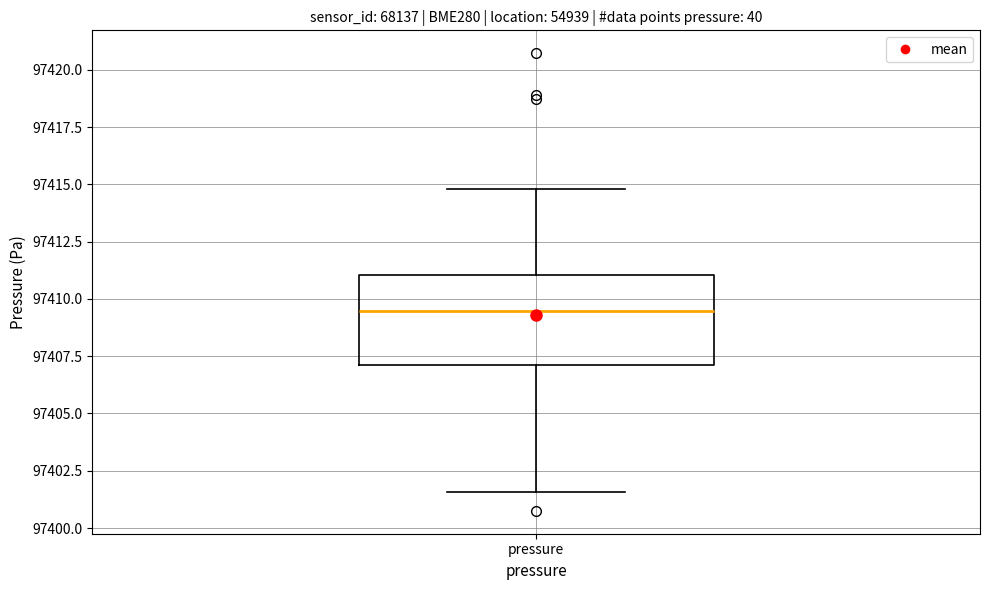

Where is the lower edge of the box for pressure on the y-axis? The values are not printed on the chart, so give them approximately, as read against the axis.

97407.0